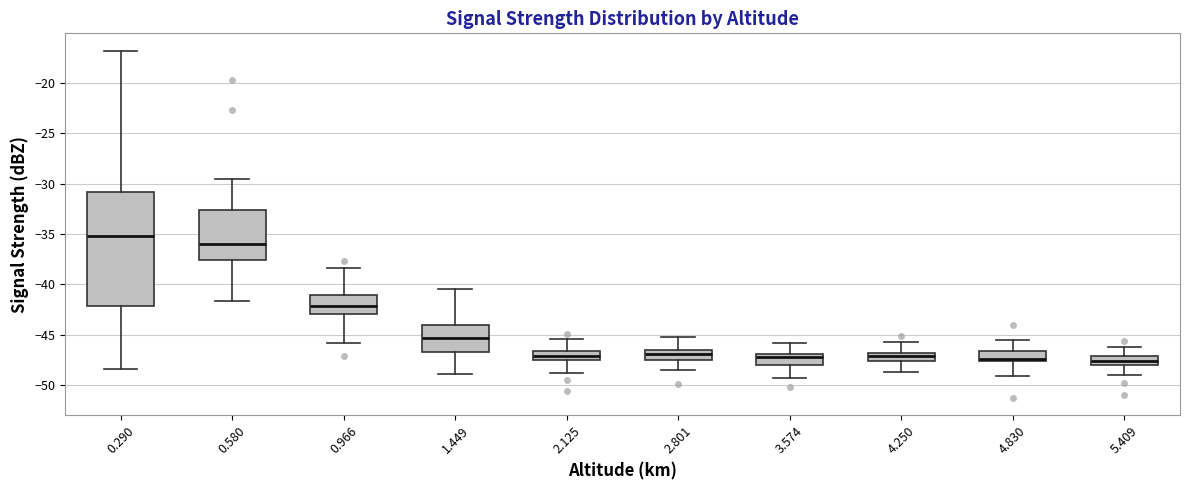

Reading left to right, transcribe this box plot: for each box, give where its median line is, the range the box spans, and where its two whiskers end, as read against the y-axis. The values are not printed on the chart, so give them approximately, as read against the axis.

0.290: median -35.0, box -42.0 to -31.0, whiskers -48.5 to -17.0
0.580: median -36.0, box -37.5 to -32.5, whiskers -41.5 to -29.5
0.966: median -42.0, box -43.0 to -41.0, whiskers -46.0 to -38.5
1.449: median -45.5, box -46.5 to -44.0, whiskers -49.0 to -40.5
2.125: median -47.0, box -47.5 to -46.5, whiskers -49.0 to -45.5
2.801: median -47.0, box -47.5 to -46.5, whiskers -48.5 to -45.0
3.574: median -47.0 (just below the box's upper edge), box -48.0 to -47.0, whiskers -49.5 to -46.0
4.250: median -47.0 (inside the box), box -47.5 to -47.0, whiskers -48.5 to -45.5
4.830: median -47.5 (just above the box's lower edge), box -47.5 to -46.5, whiskers -49.0 to -45.5
5.409: median -47.5, box -48.0 to -47.0, whiskers -49.0 to -46.0